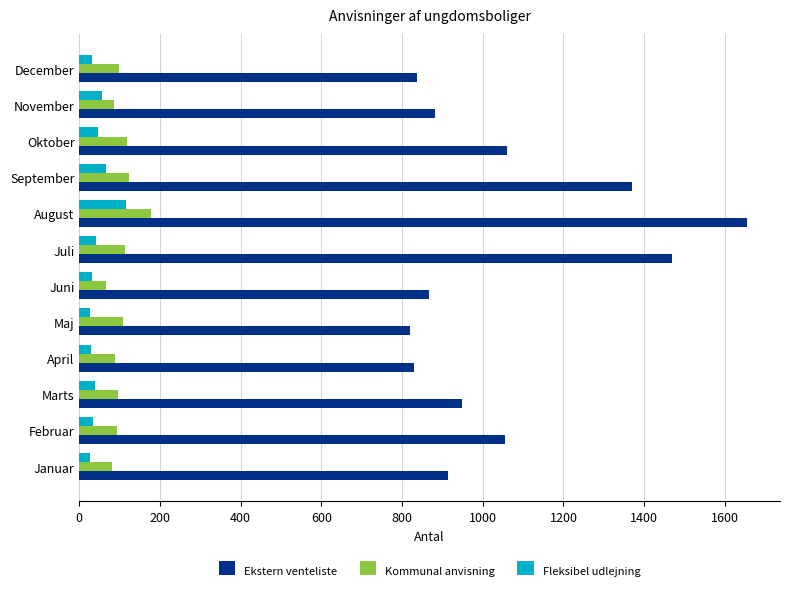

The value of Kommunal anvisning at September is 123. True or false?

True